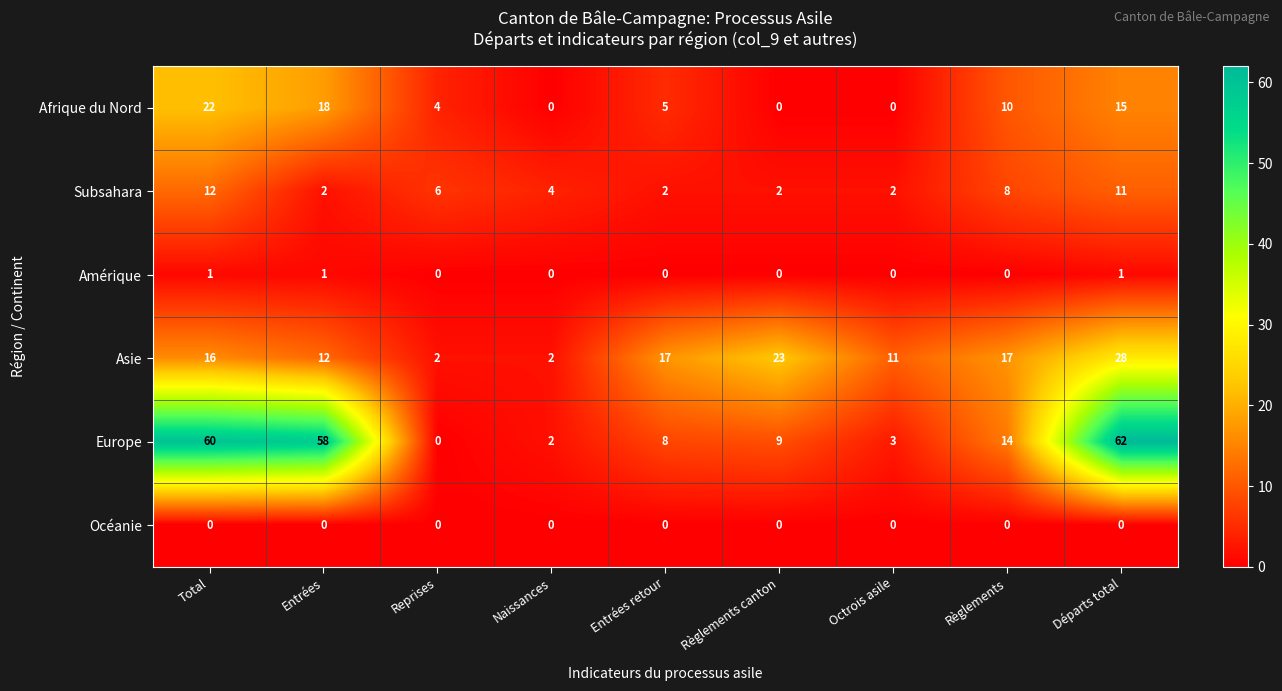

At how many categories does at least one series exceed 14?

6